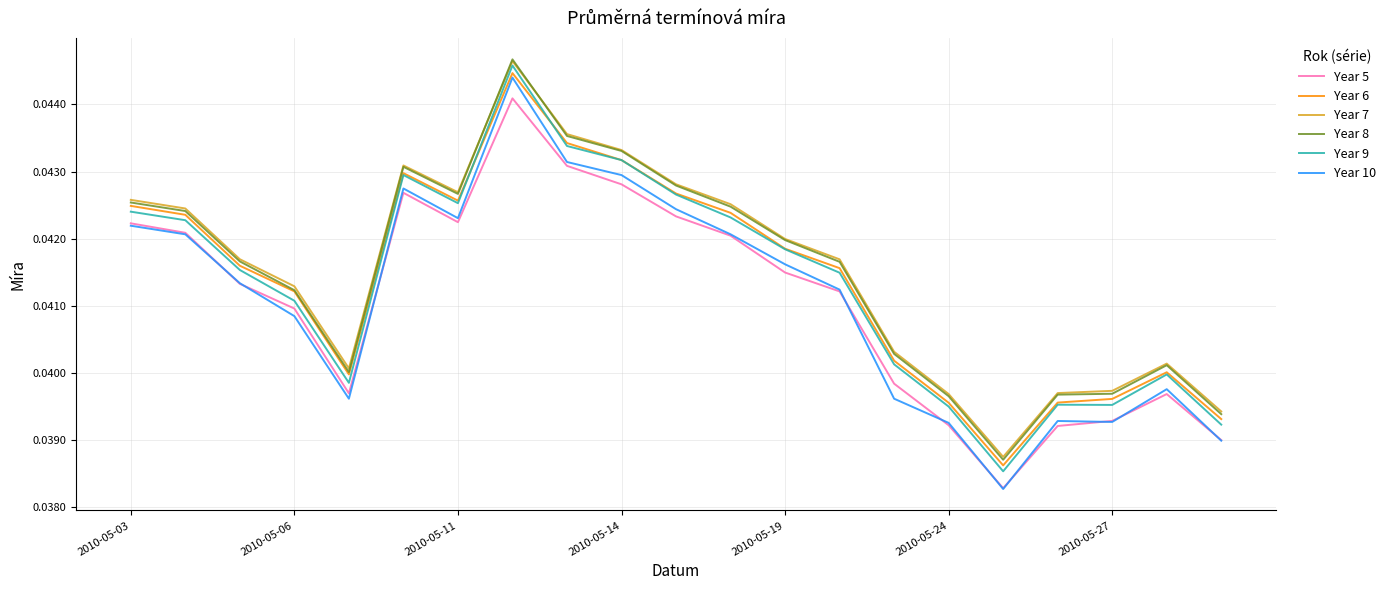

True or false: Year 8 and Year 10 intersect in this chart.

False